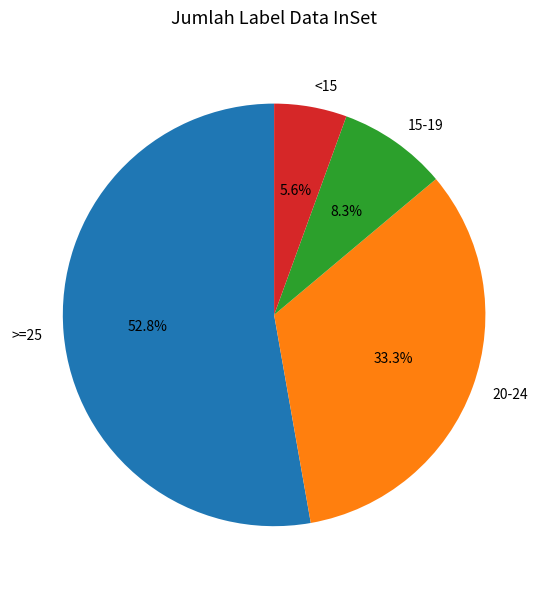

Between 15-19 and <15, which is larger?

15-19